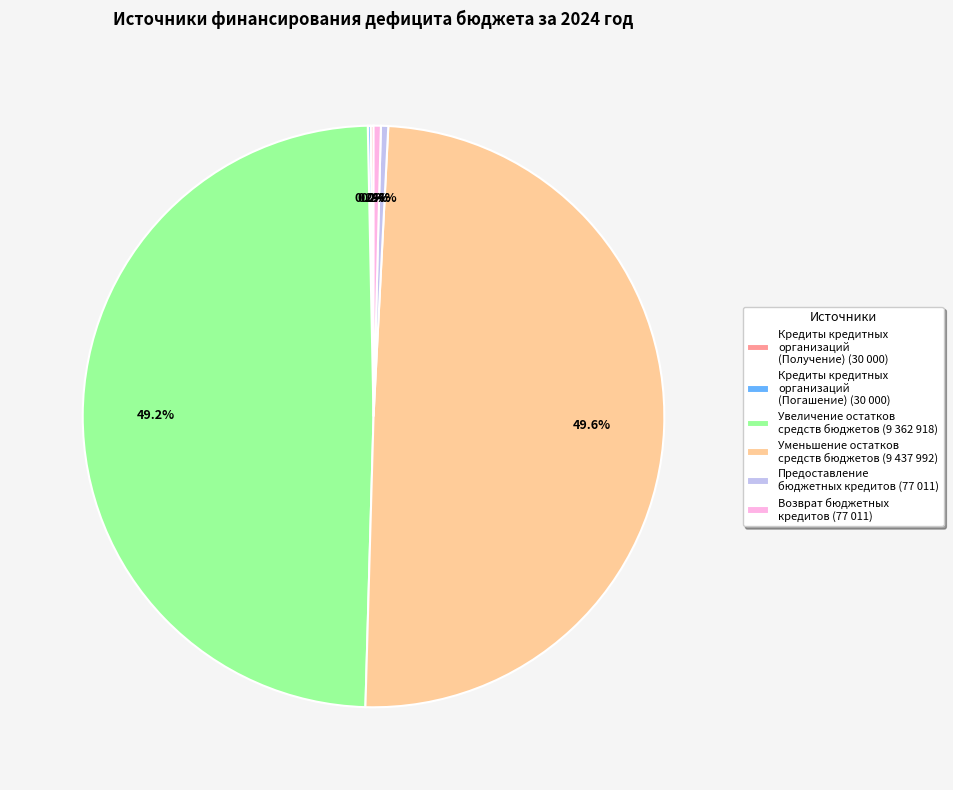

Do Возврат бюджетных кредитов (77 011) and Увеличение остатков средств бюджетов (9 362 918) together represent more than half of the pie?

No